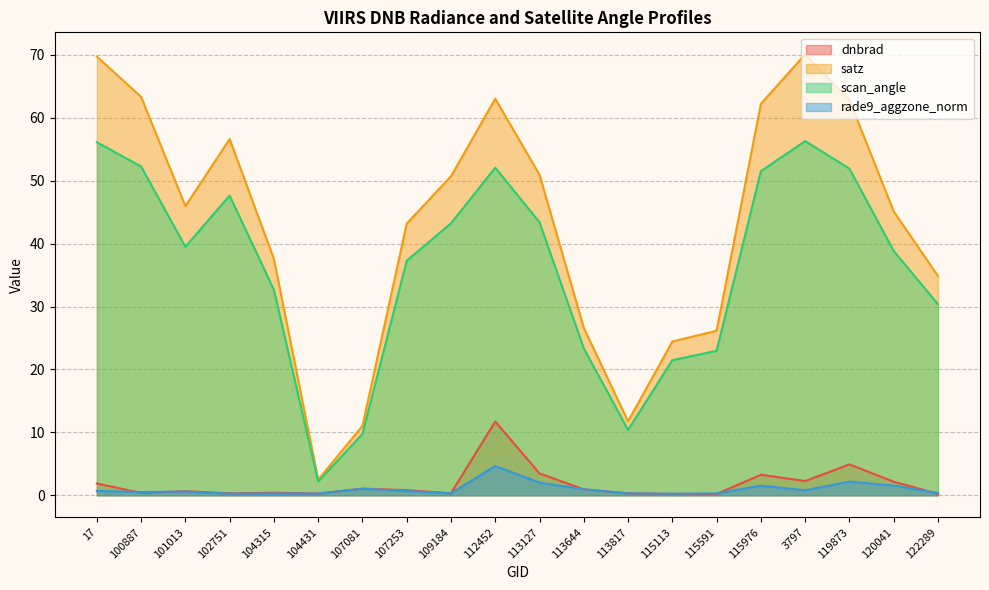

At which label is rade9_aggzone_norm closest to 2?

113127